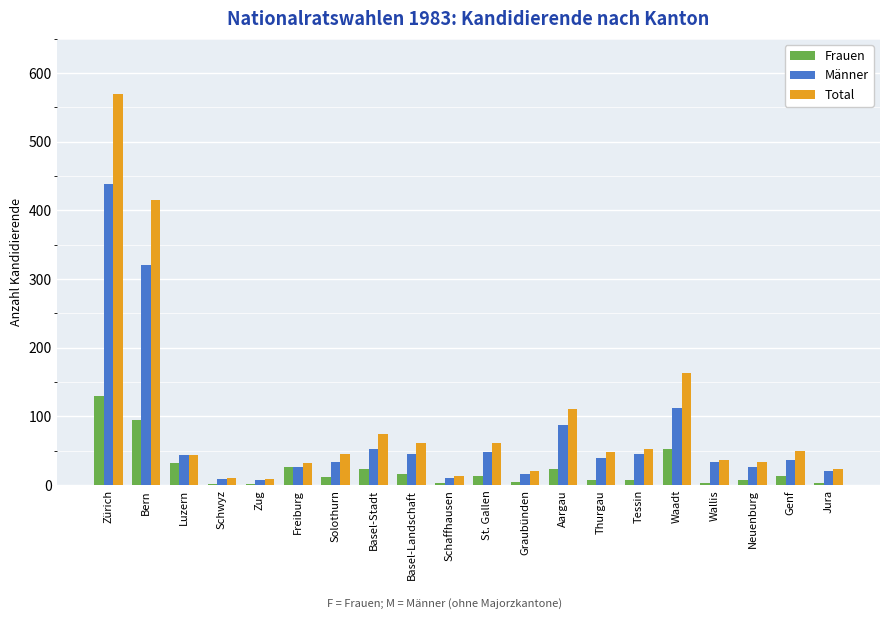

What is the total value across all series at Zug?

18